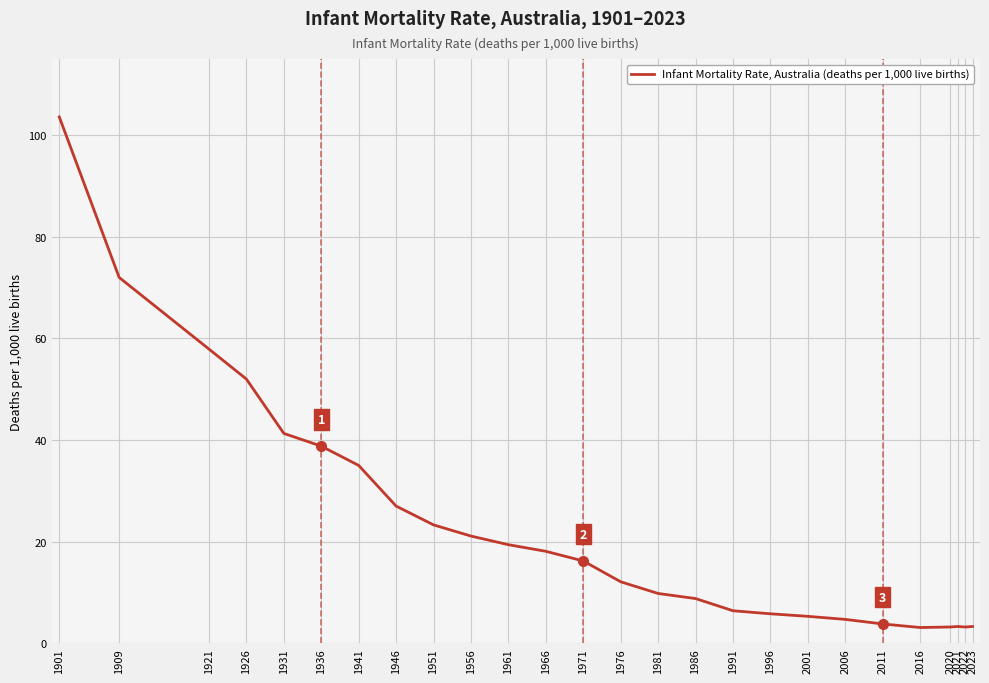

What is the greatest value displayed?

103.6